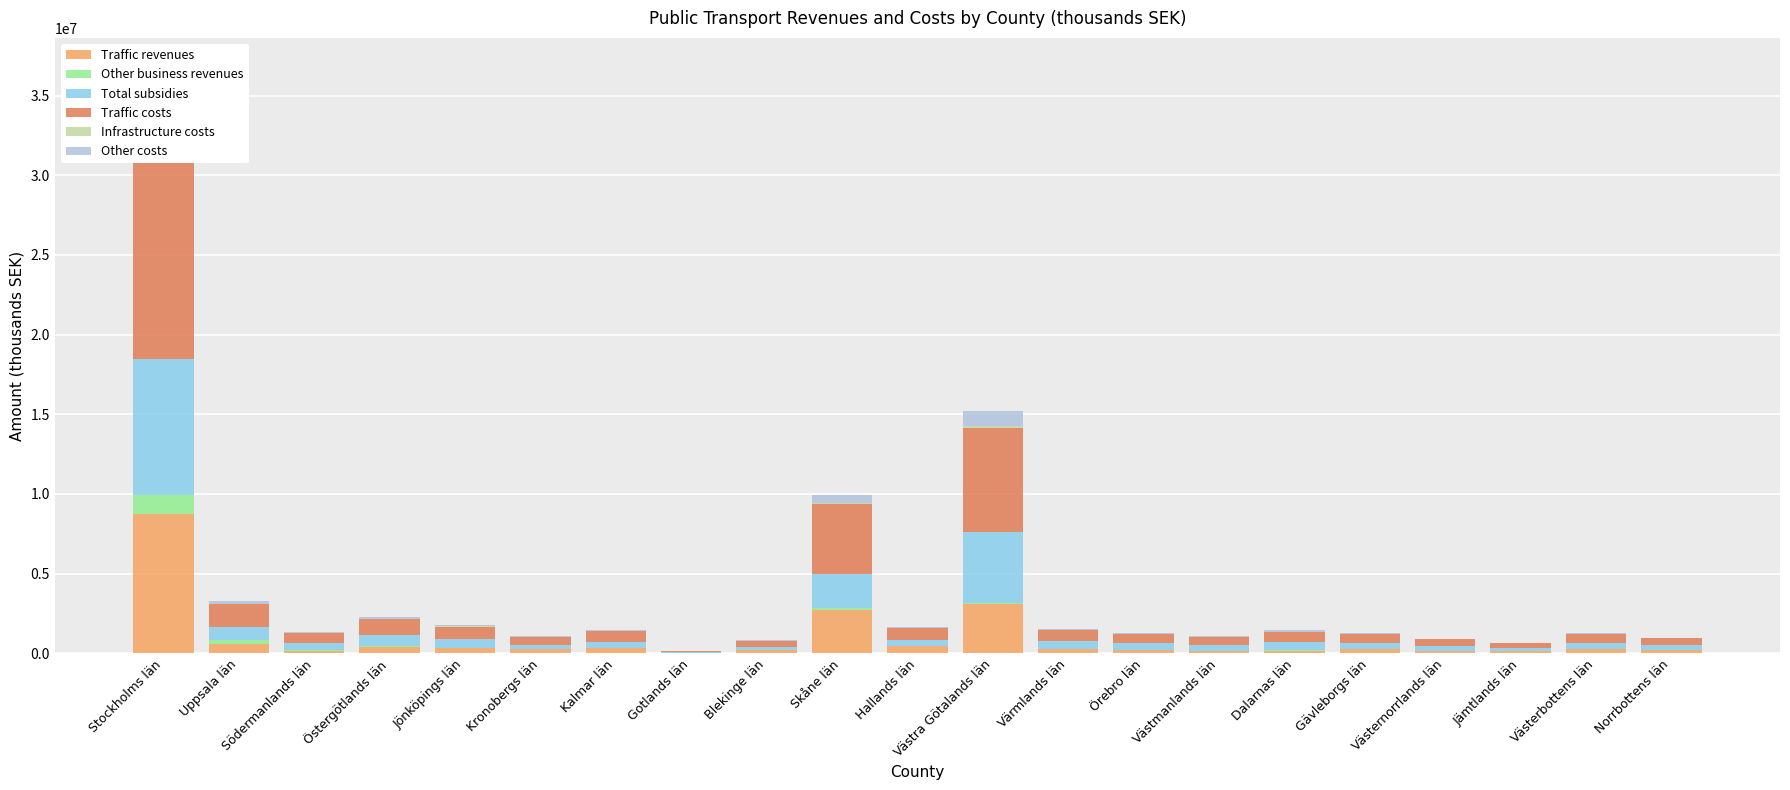

Where is Traffic revenues nearest to the value 4367238?

Västra Götalands län